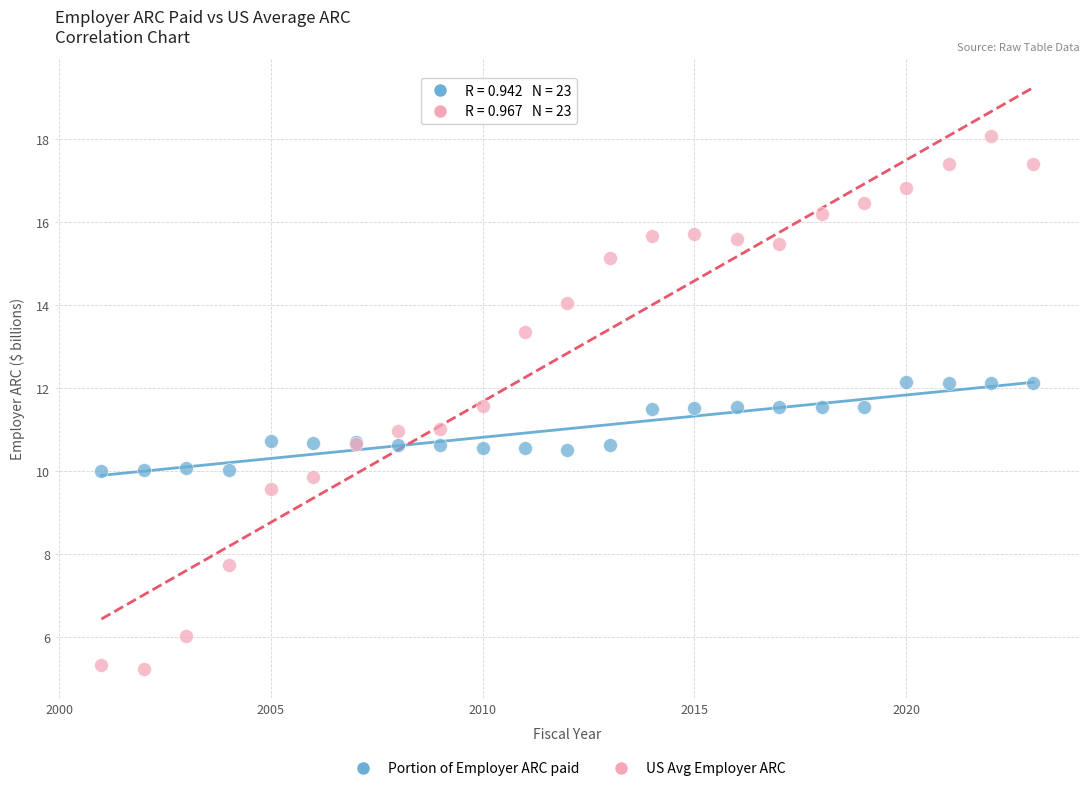

Which series reaches the maximum Y coordinate?

US Avg Employer ARC